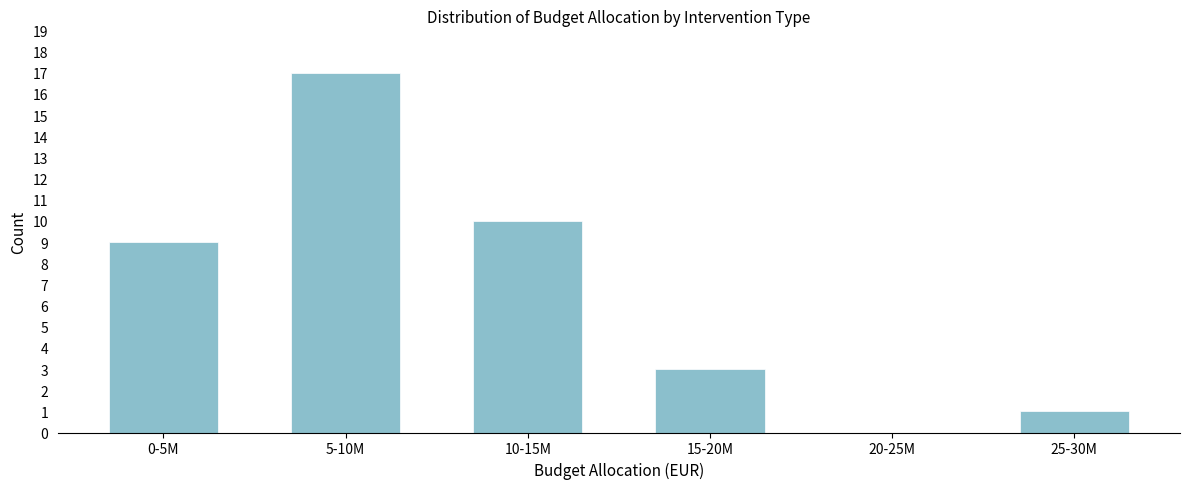

Reading right to left, what are all the values shown in this chart?

25-30M=1	20-25M=0	15-20M=3	10-15M=10	5-10M=17	0-5M=9